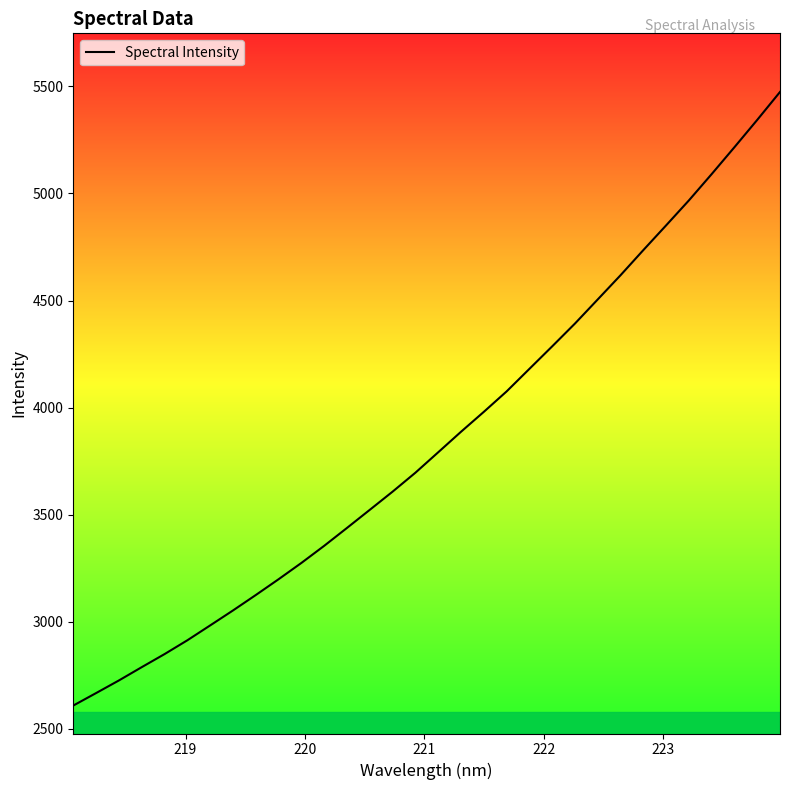

What is the minimum value shown in the chart?

2609.4